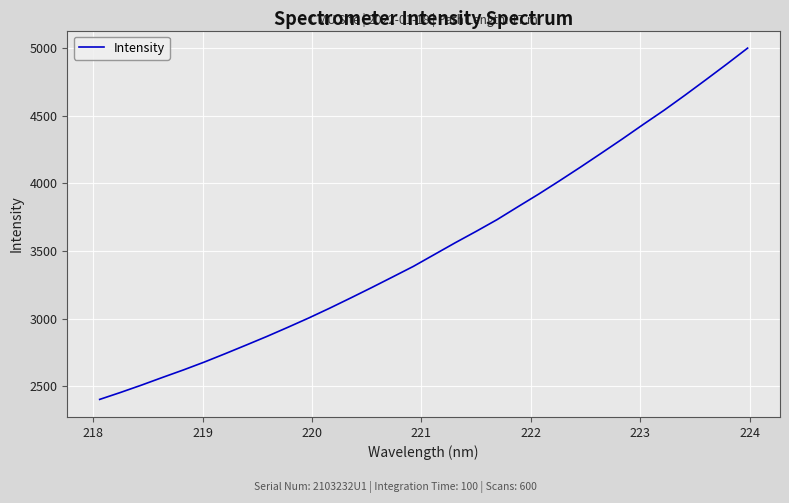

What is the difference between the maximum and minimum values?

2600.2